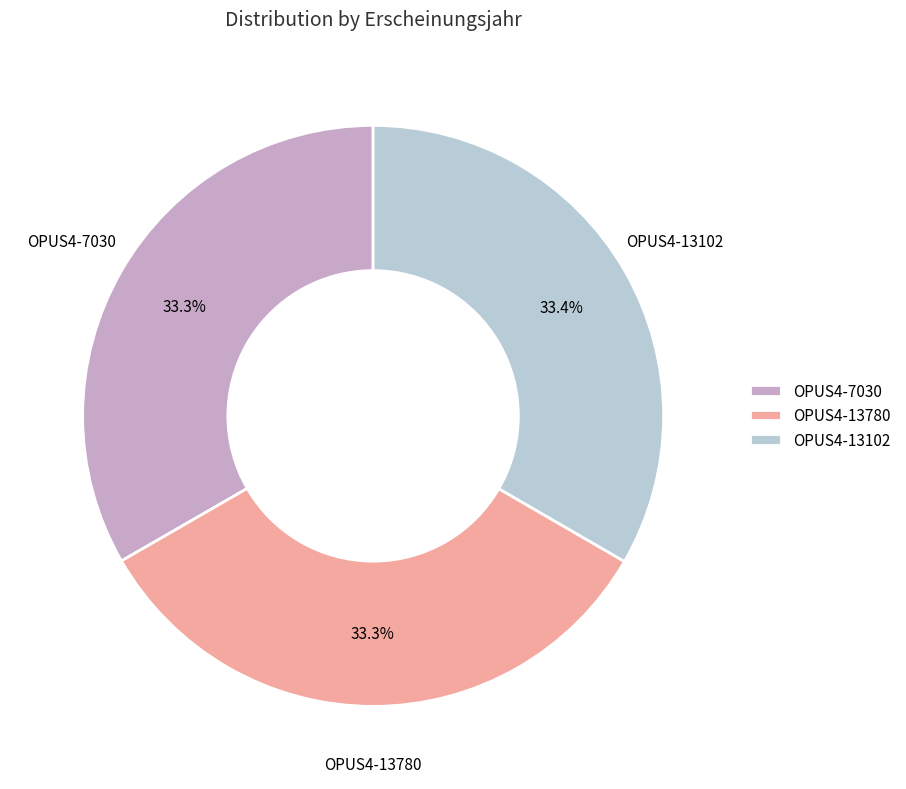

How many slices are in this pie chart?

3